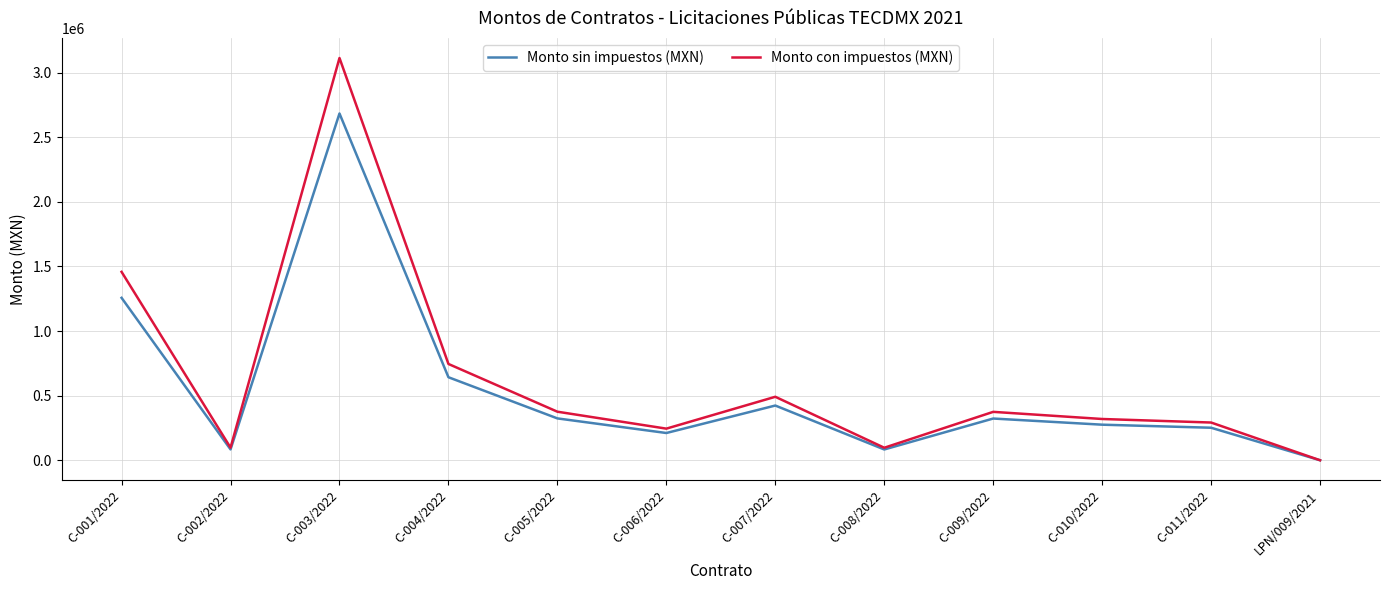

What position from the right is C-003/2022?

10